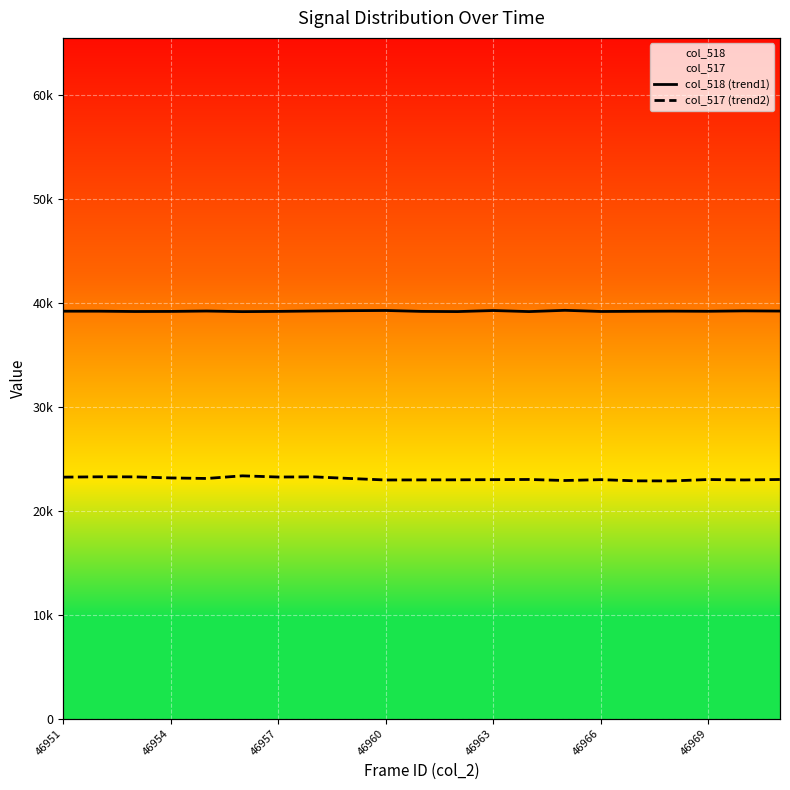

At which category does col_518 (trend1) reach its first local valley?

46957